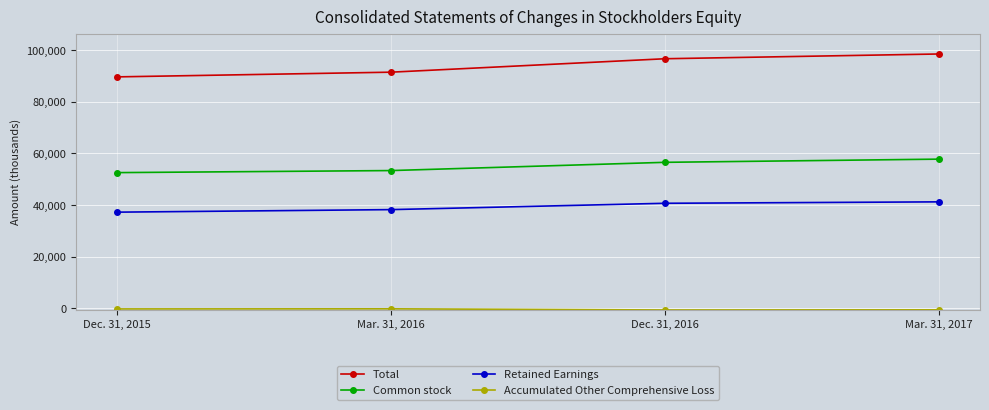

Does the chart have visible grid lines?

Yes